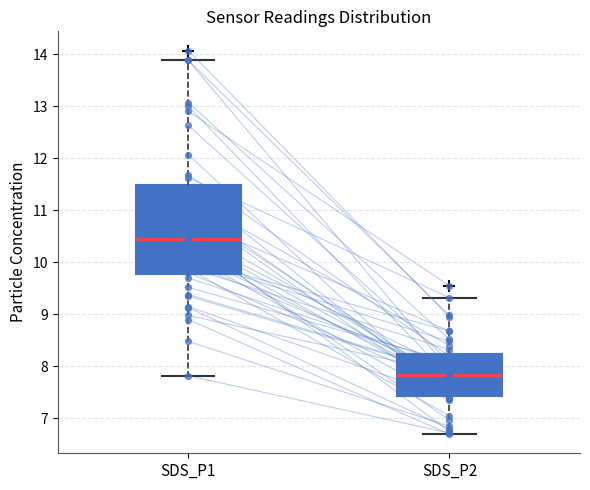

Reading left to right, transcribe this box plot: for each box, give where its median line is, the range the box spans, and where its two whiskers end, as read against the y-axis. The values are not printed on the chart, so give them approximately, as read against the axis.

SDS_P1: median 10.4, box 9.8 to 11.5, whiskers 7.8 to 13.9
SDS_P2: median 7.8, box 7.4 to 8.2, whiskers 6.7 to 9.3